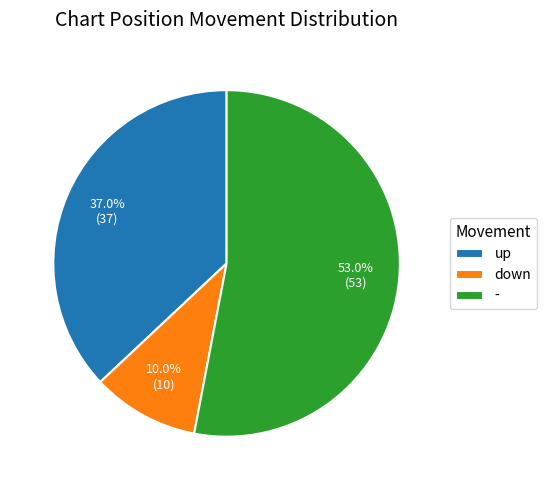

To the nearest percent, what is the average slice percentage?

33%